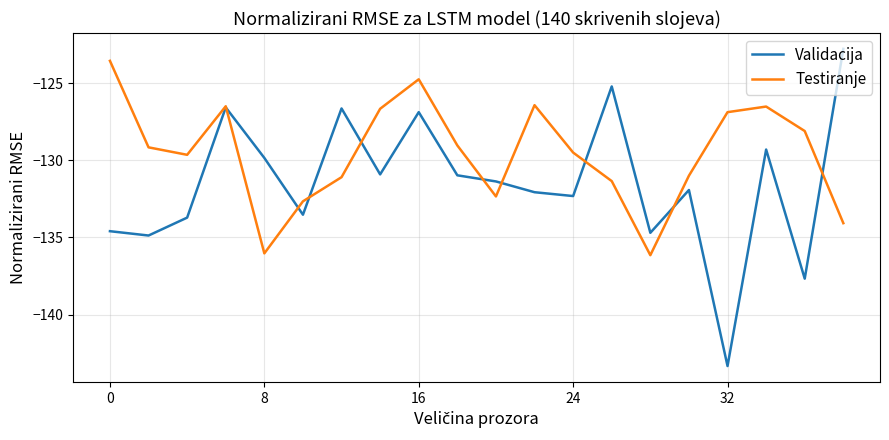

Which series has the largest total across all categories?

Testiranje